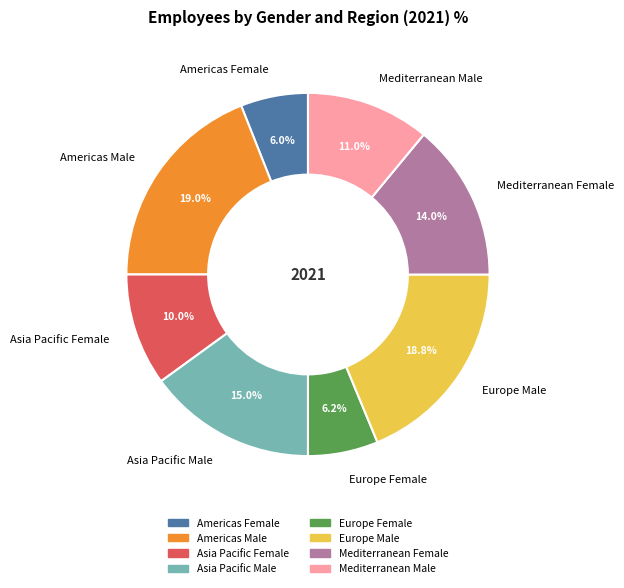

Does Mediterranean Female account for over 50% of the chart?

No